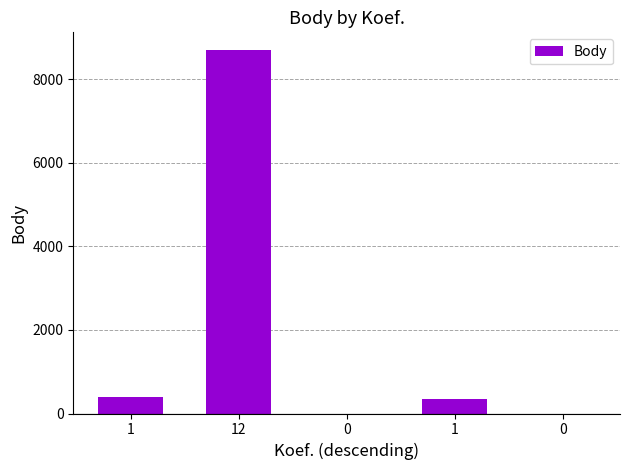

Between 0 and 1, which is larger?

1